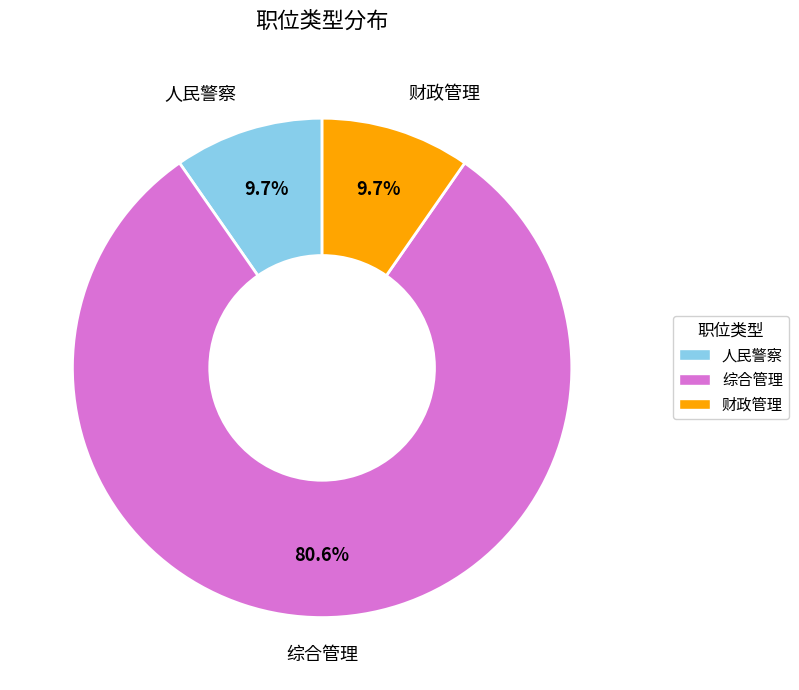

Is there any slice that represents more than half of the pie?

Yes